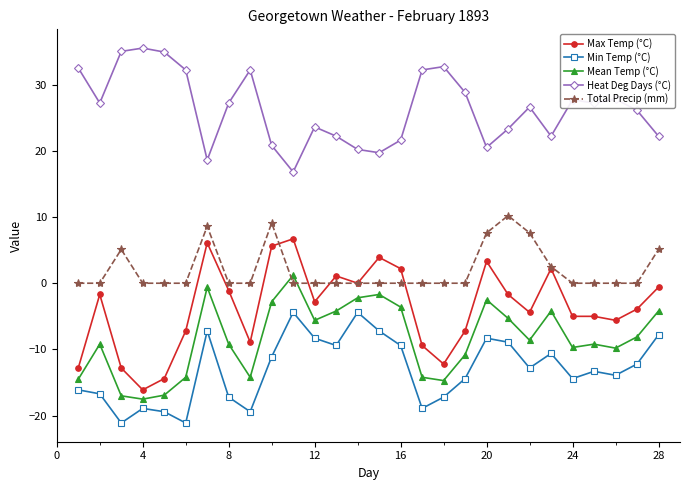

Which series has the widest spread of values?

Max Temp (°C)